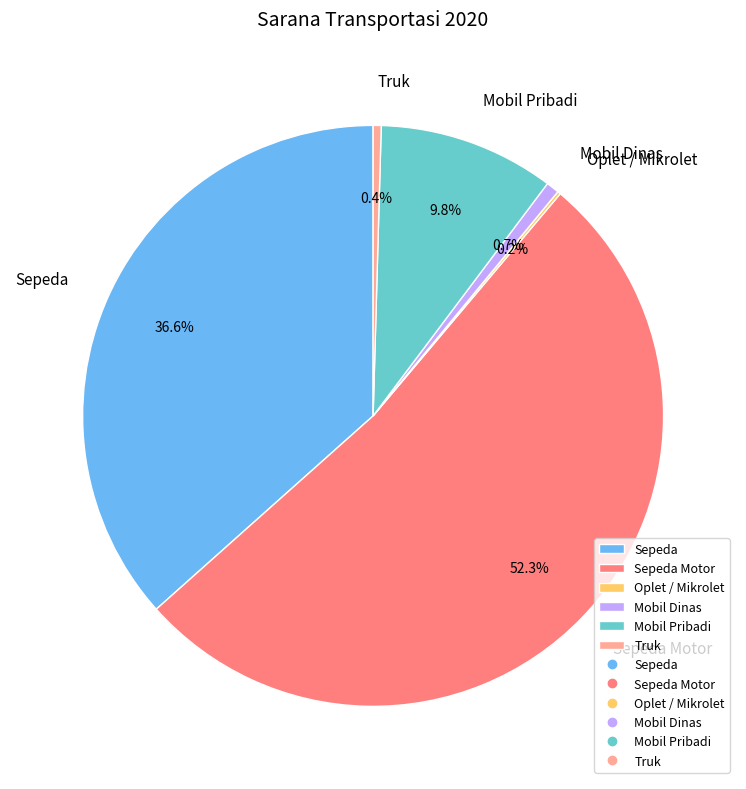

Which has a higher value, Truk or Mobil Pribadi?

Mobil Pribadi